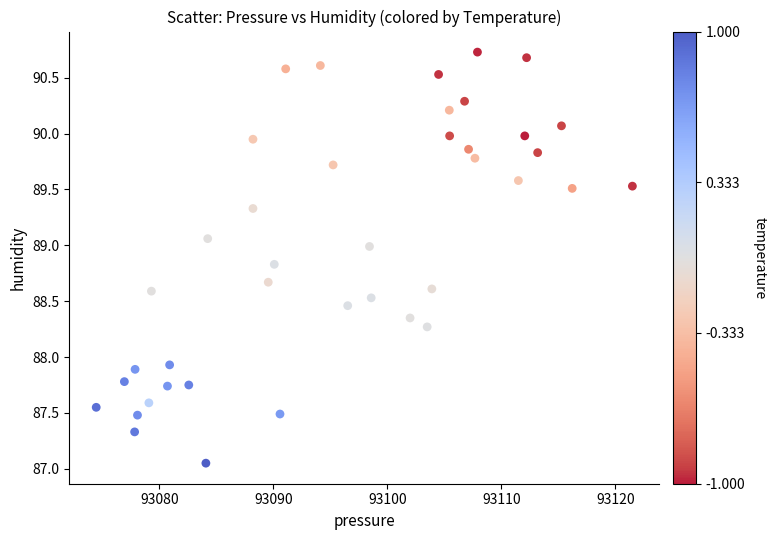

What is the range of Y values (max minus min)?

3.7